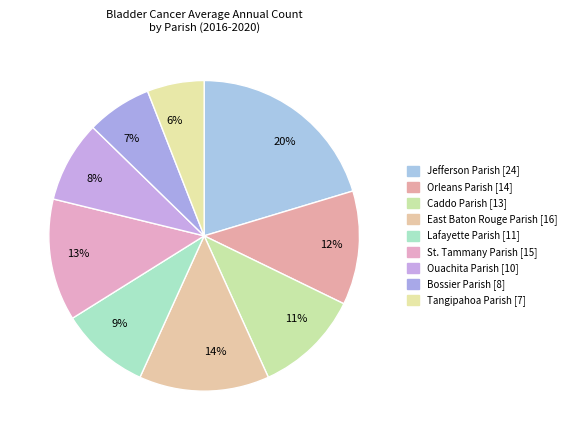

To the nearest percent, what is the average slice percentage?

11%